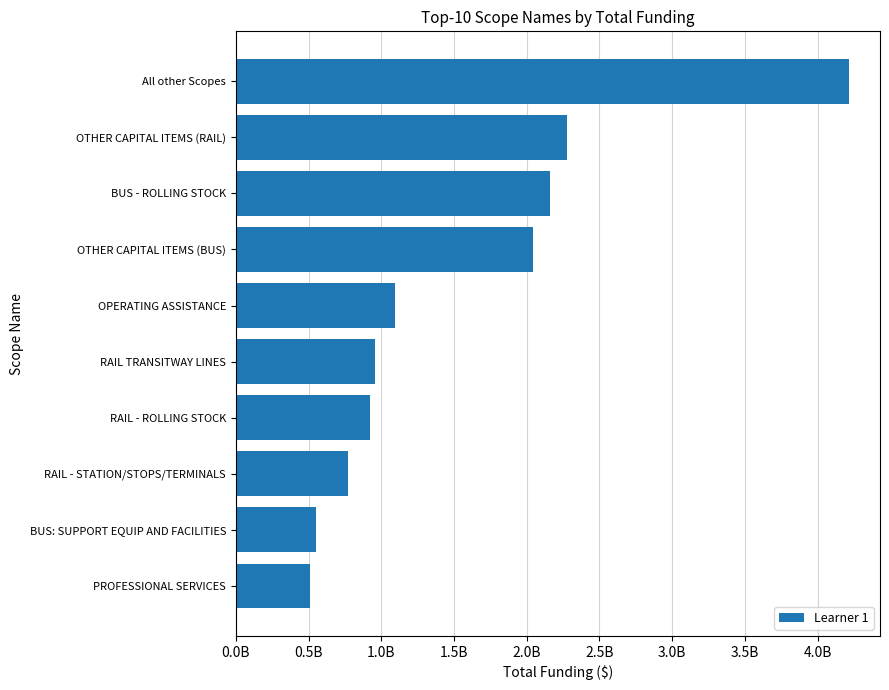

Does the chart contain stacked bars?

No